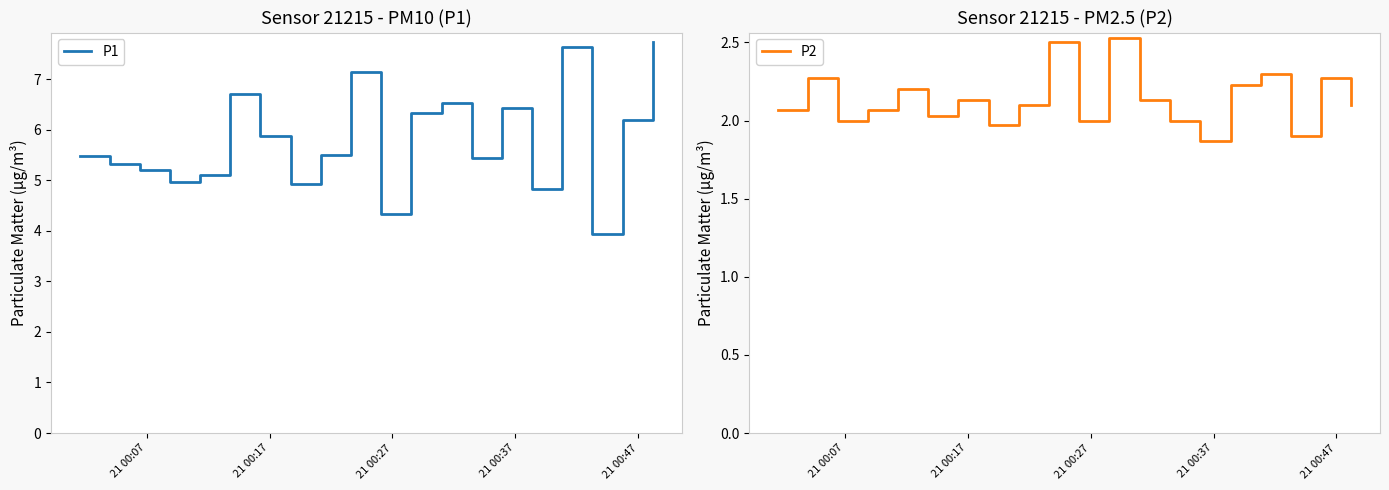

Which series has the largest total across all categories?

P1